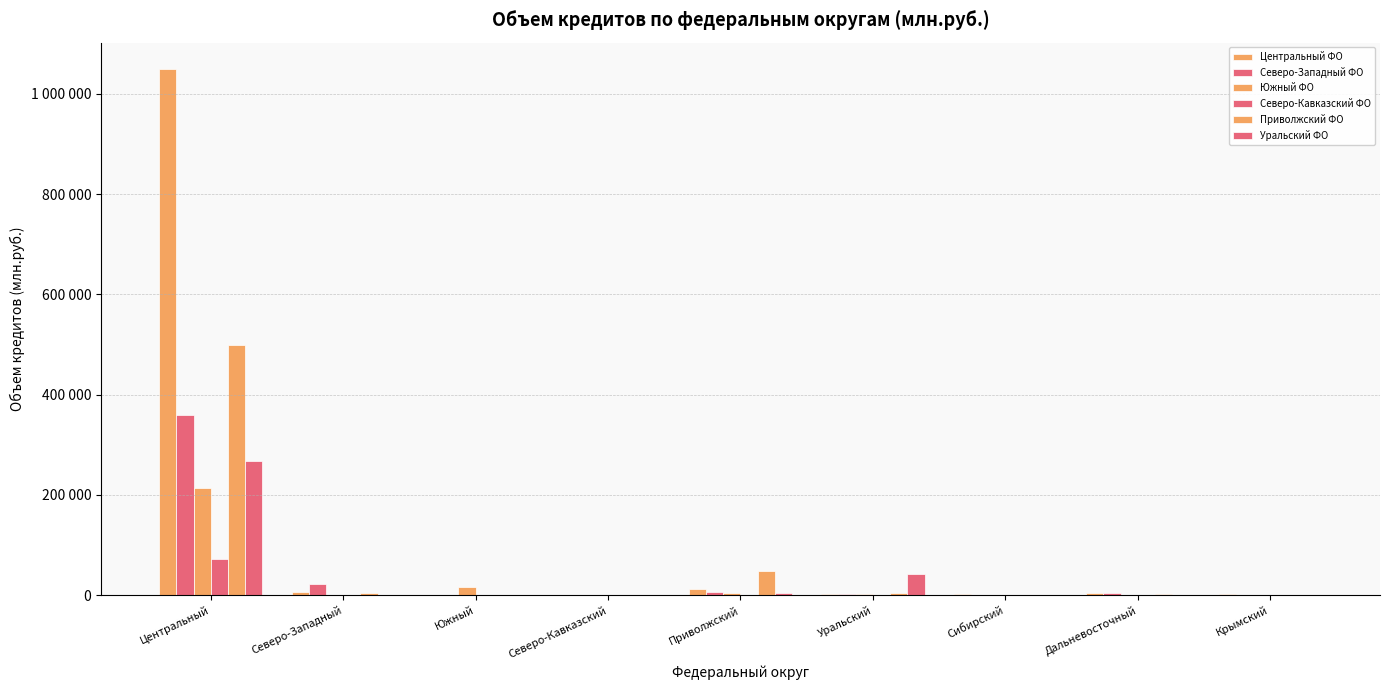

What is the sum of the Северо-Кавказский ФО values at Приволжский and Дальневосточный?

801